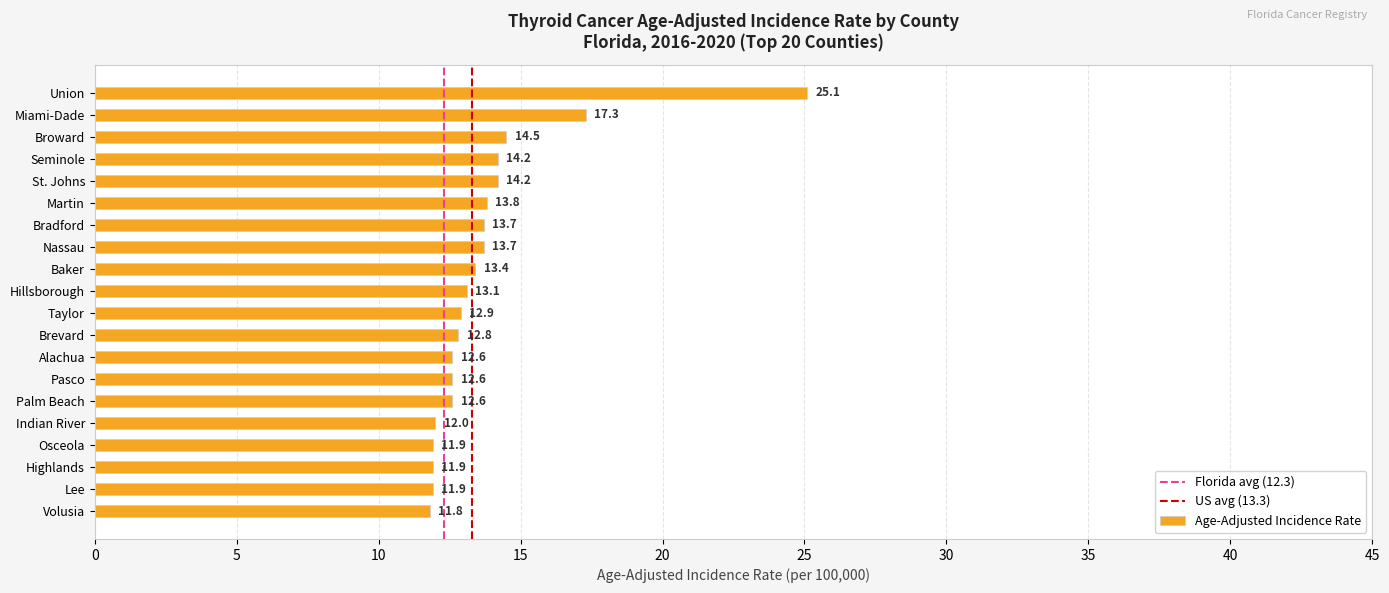

How many bars are there in total?

20